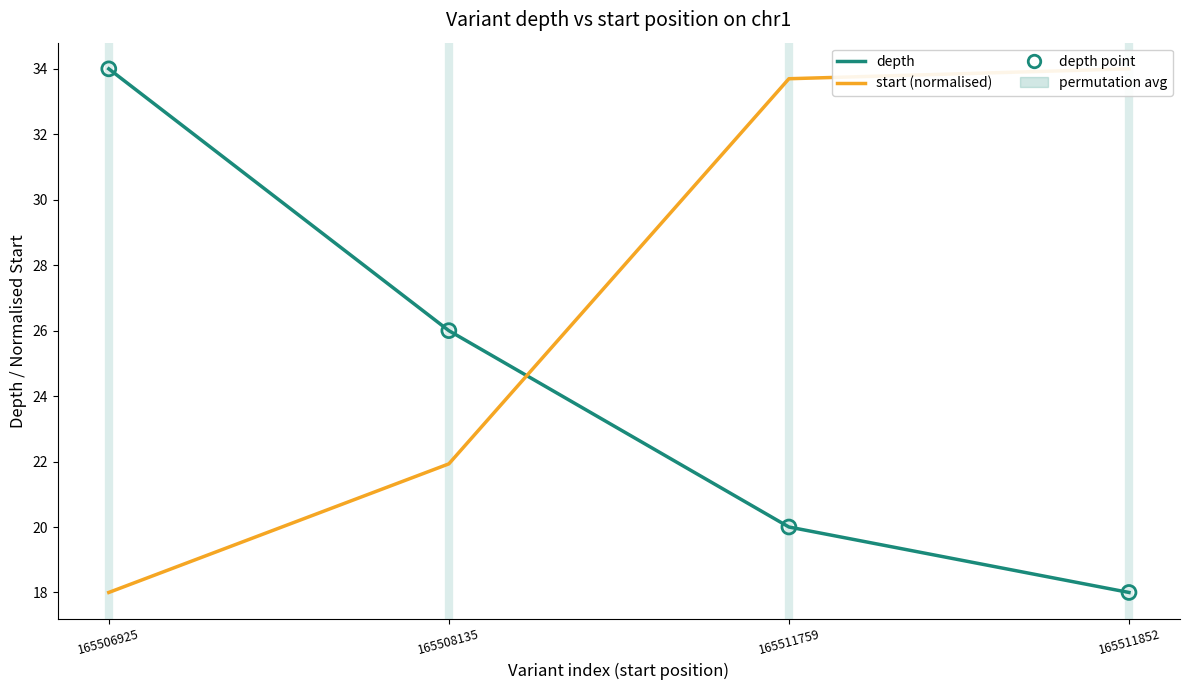

Which series has the largest total across all categories?

start (normalised)